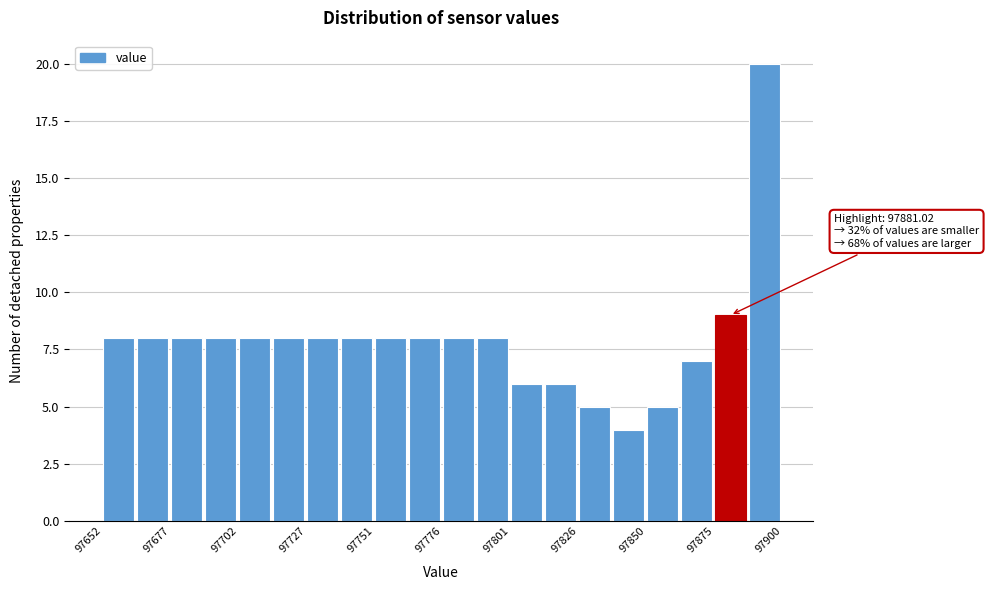

Around what value on the x-axis is the tallest bar? Give the approximate position of its centre, as read against the axis.

97895